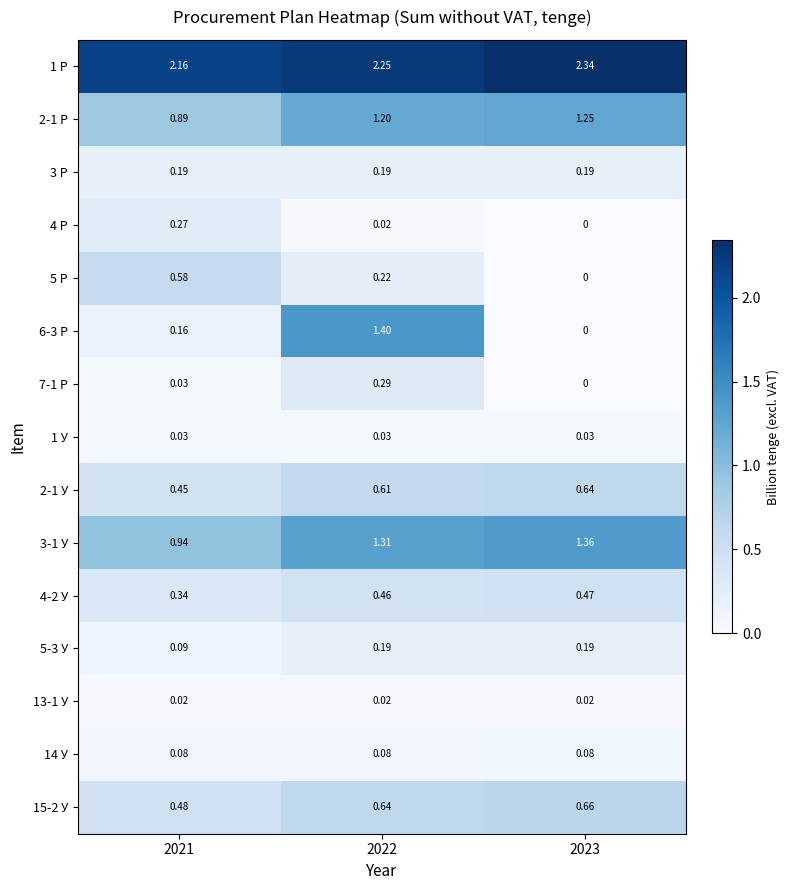

Is the value of 14 У at 2021 greater than the value of 5 Р at 2021?

No